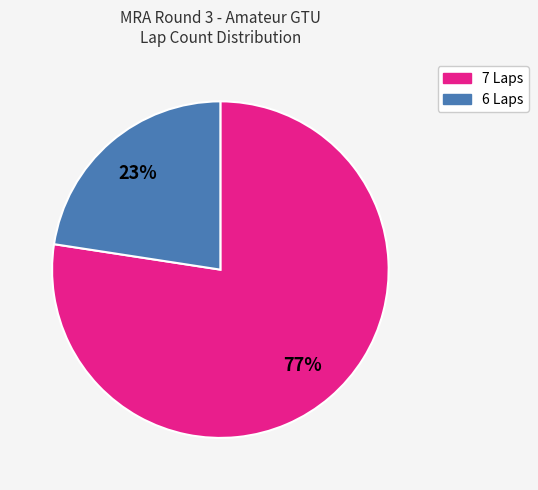

Which slice is the largest?

7 Laps